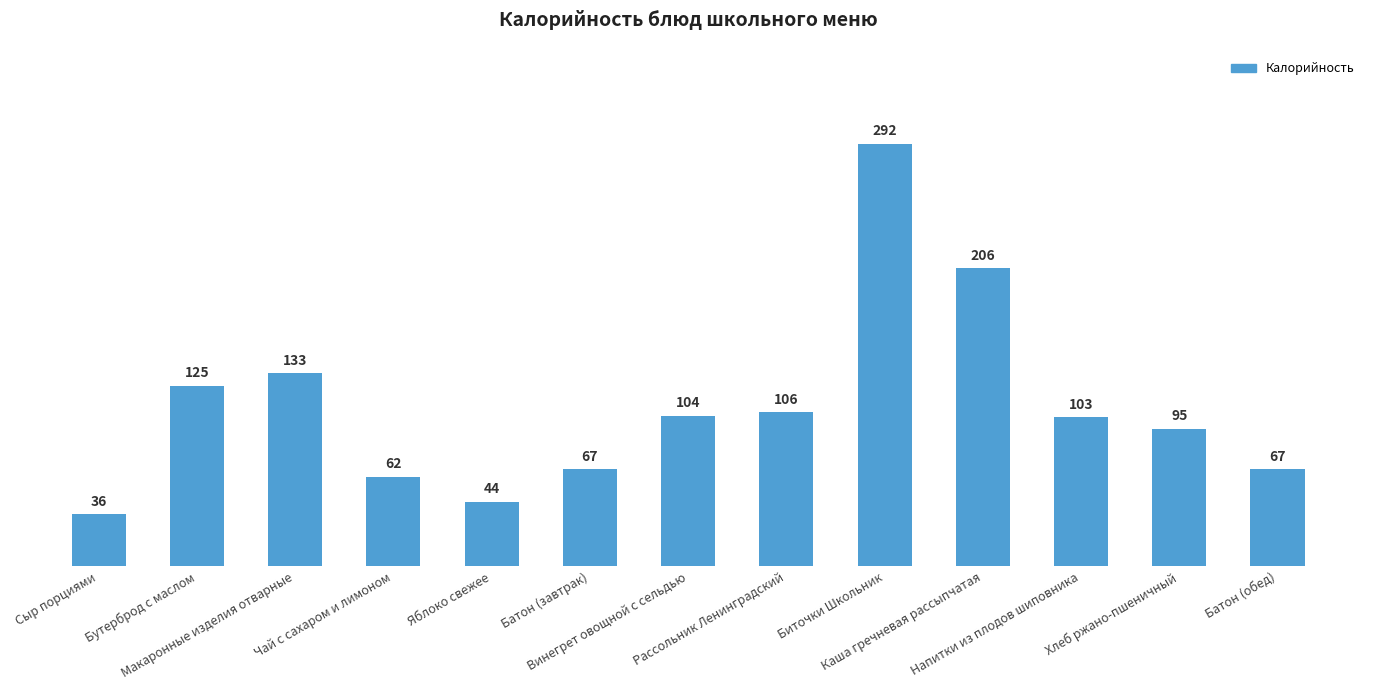

What value does the data have at Биточки Школьник?

292.0